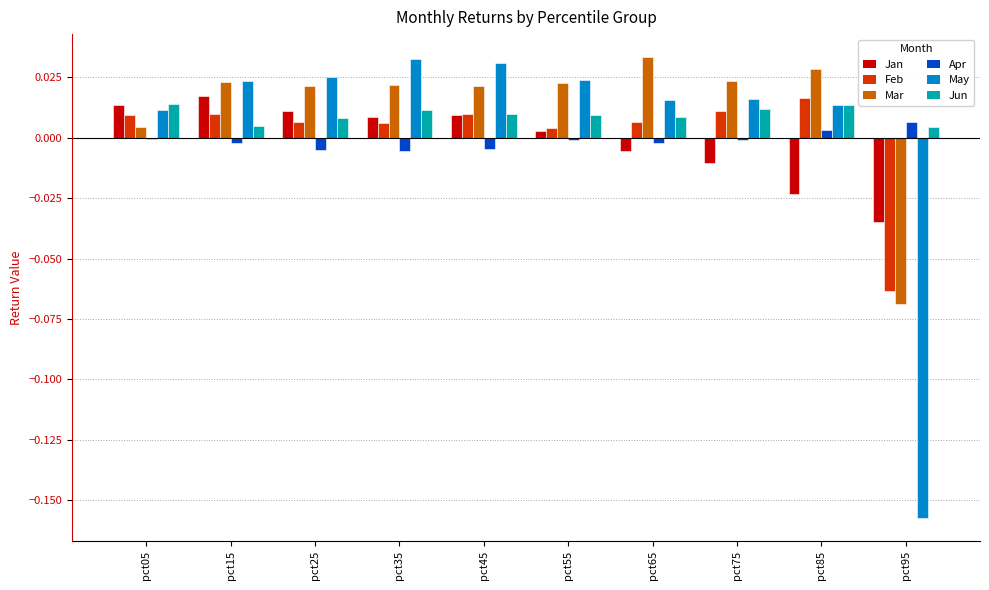

At which label is Jan closest to 0?

pct55